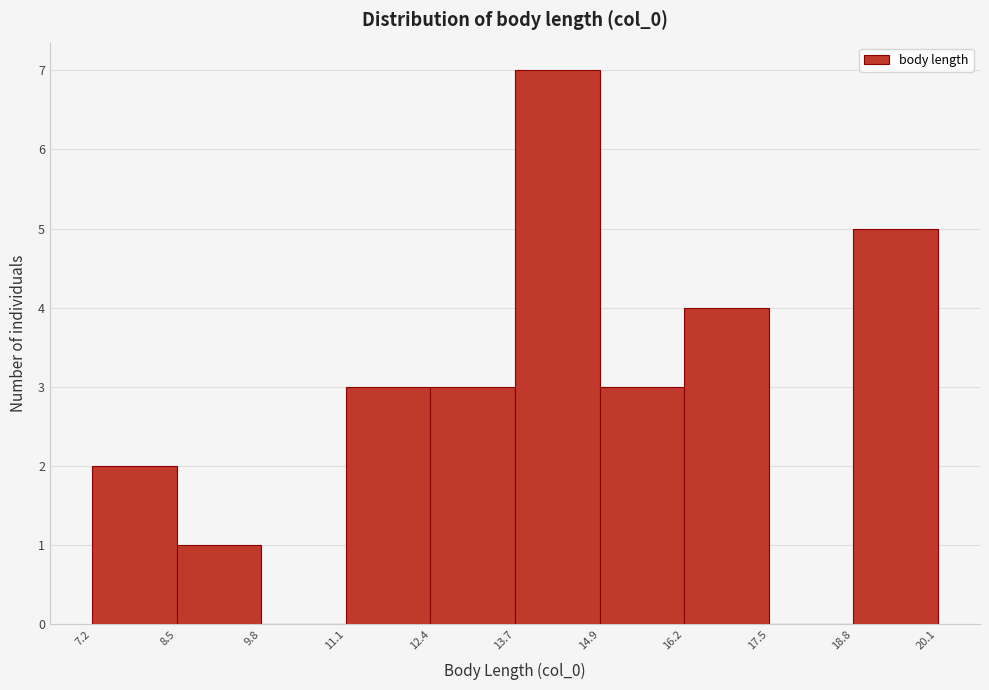

Reading left to right, transcribe this chart: for each bar, give the range it covers on the x-axis and its height. The values are not printed on the chart, so give them approximately, as read against the axis.

7.2 to 8.5: 2
8.5 to 9.8: 1
9.8 to 11.1: 0
11.1 to 12.4: 3
12.4 to 13.7: 3
13.7 to 14.9: 7
14.9 to 16.2: 3
16.2 to 17.5: 4
17.5 to 18.8: 0
18.8 to 20.1: 5